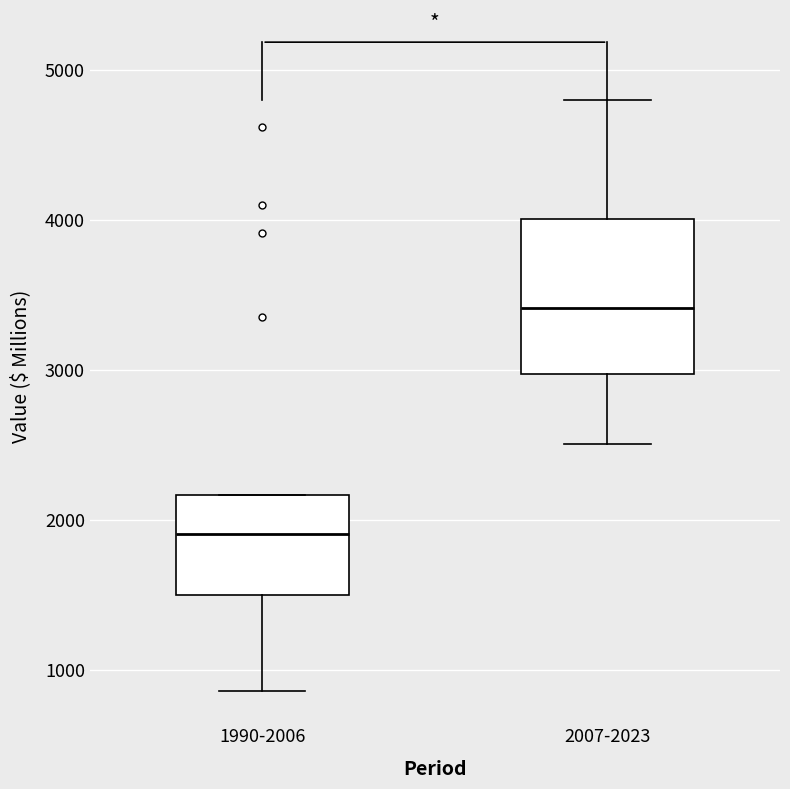

Comparing the boxes themselves (not the whiskers), which one is the tallest?

2007-2023